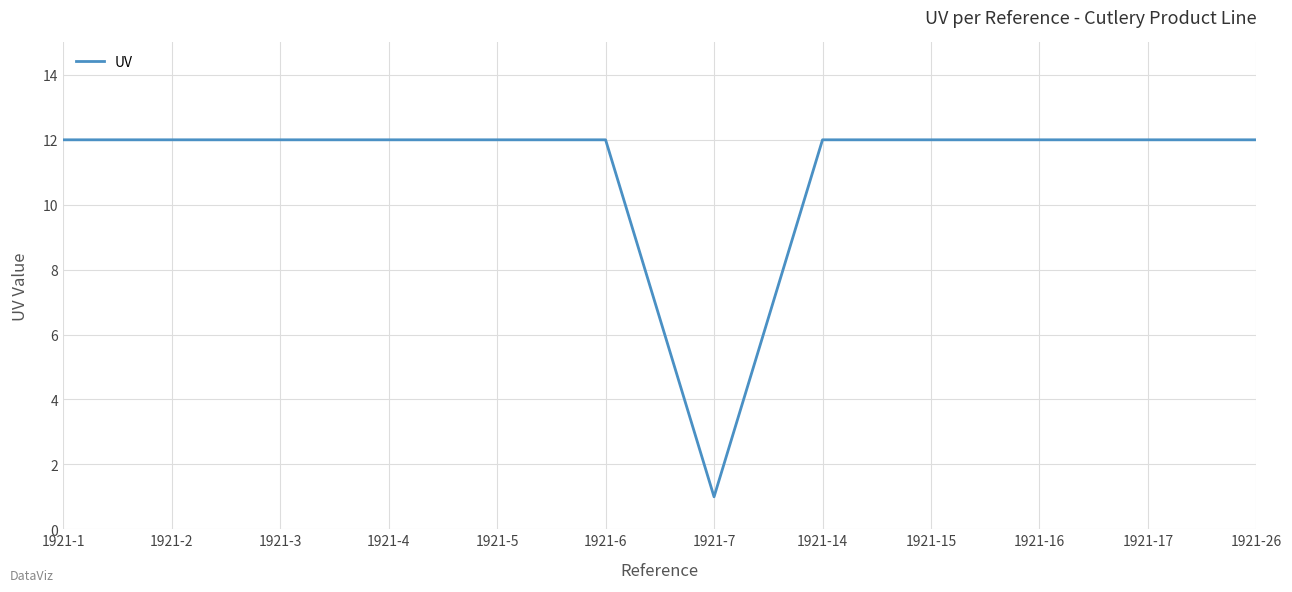

What is the ratio of the value at 1921-7 to the value at 1921-16?

0.1